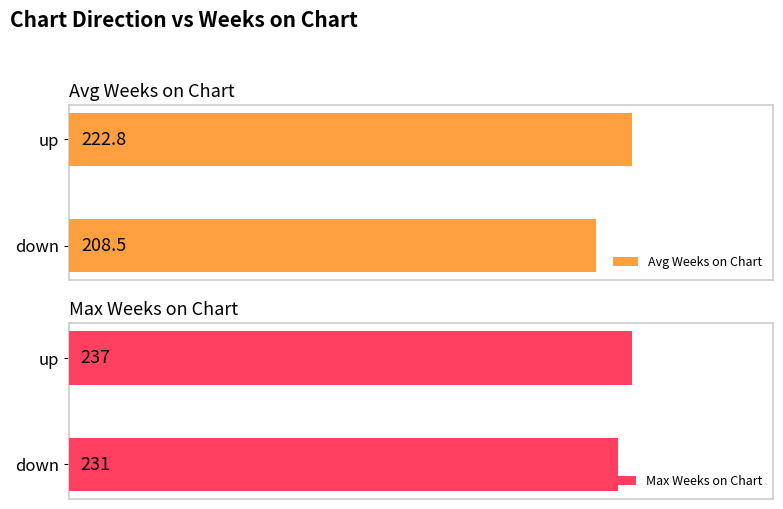

What are all the series names shown in the legend?

Avg Weeks on Chart, Max Weeks on Chart